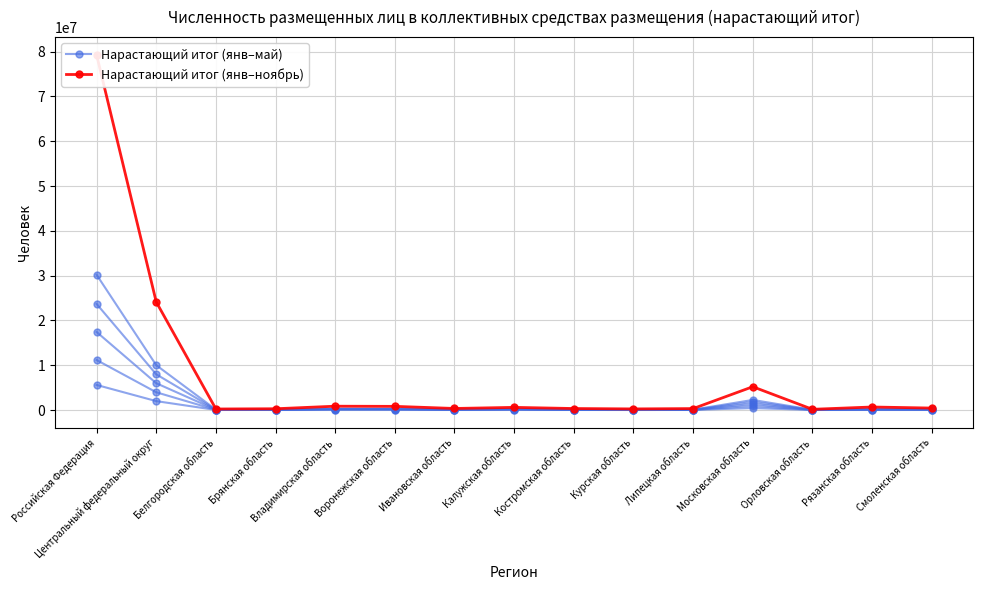

Where is январь-ноябрь 2024 г. nearest to the value 39723696?

Центральный федеральный округ